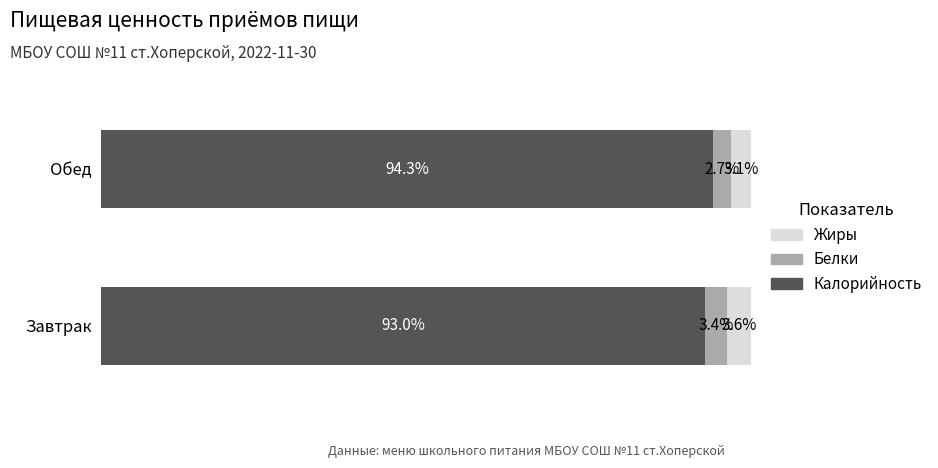

Which category has the lowest value in the Калорийность series?

Завтрак